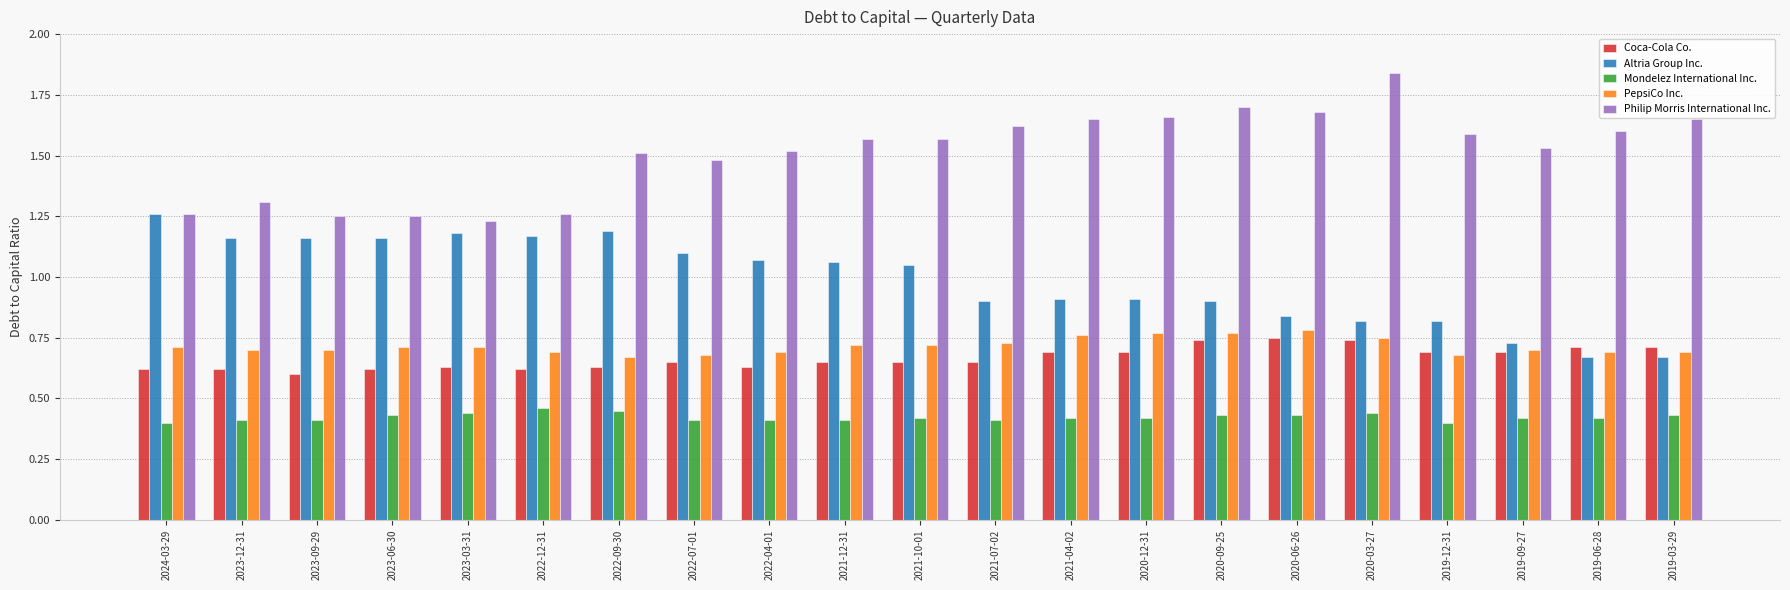

What is the label of the 5th bar from the right?

2020-03-27